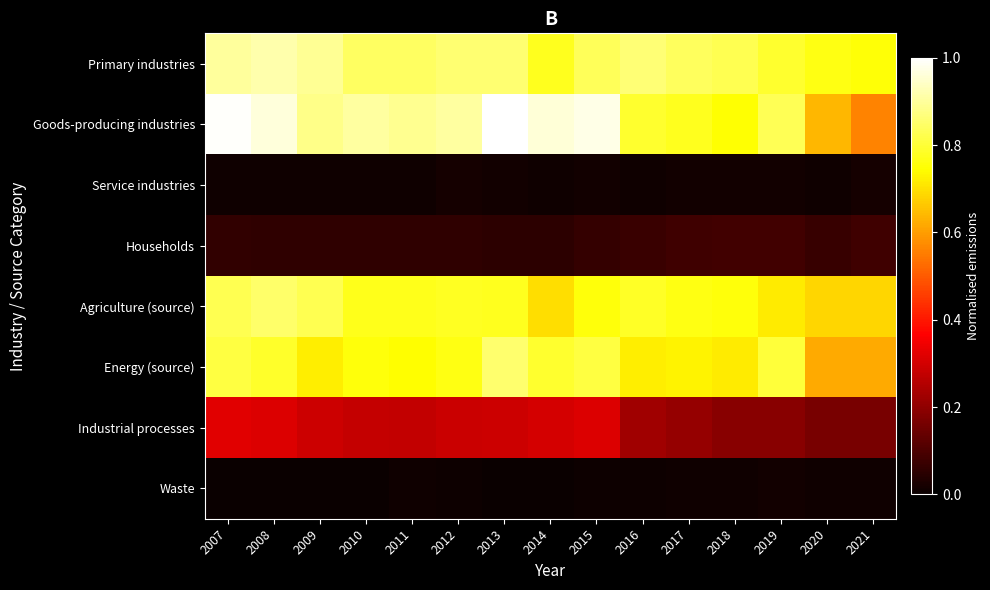

Reading left to right, extract all data points from this chart.

Primary industries: 2007=0.9	2008=0.9	2009=0.9	2010=0.8	2011=0.8	2012=0.9	2013=0.9	2014=0.8	2015=0.8	2016=0.9	2017=0.8	2018=0.8	2019=0.8	2020=0.8	2021=0.8
Goods-producing industries: 2007=1.0	2008=1.0	2009=0.9	2010=0.9	2011=0.9	2012=0.9	2013=1.0	2014=1.0	2015=1.0	2016=0.8	2017=0.8	2018=0.7	2019=0.8	2020=0.6	2021=0.6
Service industries: 2007=0.0	2008=0.0	2009=0.0	2010=0.0	2011=0.0	2012=0.0	2013=0.0	2014=0.0	2015=0.0	2016=0.0	2017=0.0	2018=0.0	2019=0.0	2020=0.0	2021=0.0
Households: 2007=0.1	2008=0.1	2009=0.1	2010=0.1	2011=0.1	2012=0.1	2013=0.1	2014=0.1	2015=0.1	2016=0.1	2017=0.1	2018=0.1	2019=0.1	2020=0.1	2021=0.1
Agriculture (source): 2007=0.8	2008=0.8	2009=0.8	2010=0.8	2011=0.8	2012=0.8	2013=0.8	2014=0.7	2015=0.8	2016=0.8	2017=0.8	2018=0.8	2019=0.7	2020=0.7	2021=0.7
Energy (source): 2007=0.8	2008=0.8	2009=0.7	2010=0.8	2011=0.7	2012=0.8	2013=0.9	2014=0.8	2015=0.8	2016=0.7	2017=0.7	2018=0.7	2019=0.8	2020=0.6	2021=0.6
Industrial processes: 2007=0.3	2008=0.3	2009=0.3	2010=0.3	2011=0.3	2012=0.3	2013=0.3	2014=0.3	2015=0.3	2016=0.2	2017=0.2	2018=0.2	2019=0.2	2020=0.2	2021=0.2
Waste: 2007=0.0	2008=0.0	2009=0.0	2010=0.0	2011=0.0	2012=0.0	2013=0.0	2014=0.0	2015=0.0	2016=0.0	2017=0.0	2018=0.0	2019=0.0	2020=0.0	2021=0.0